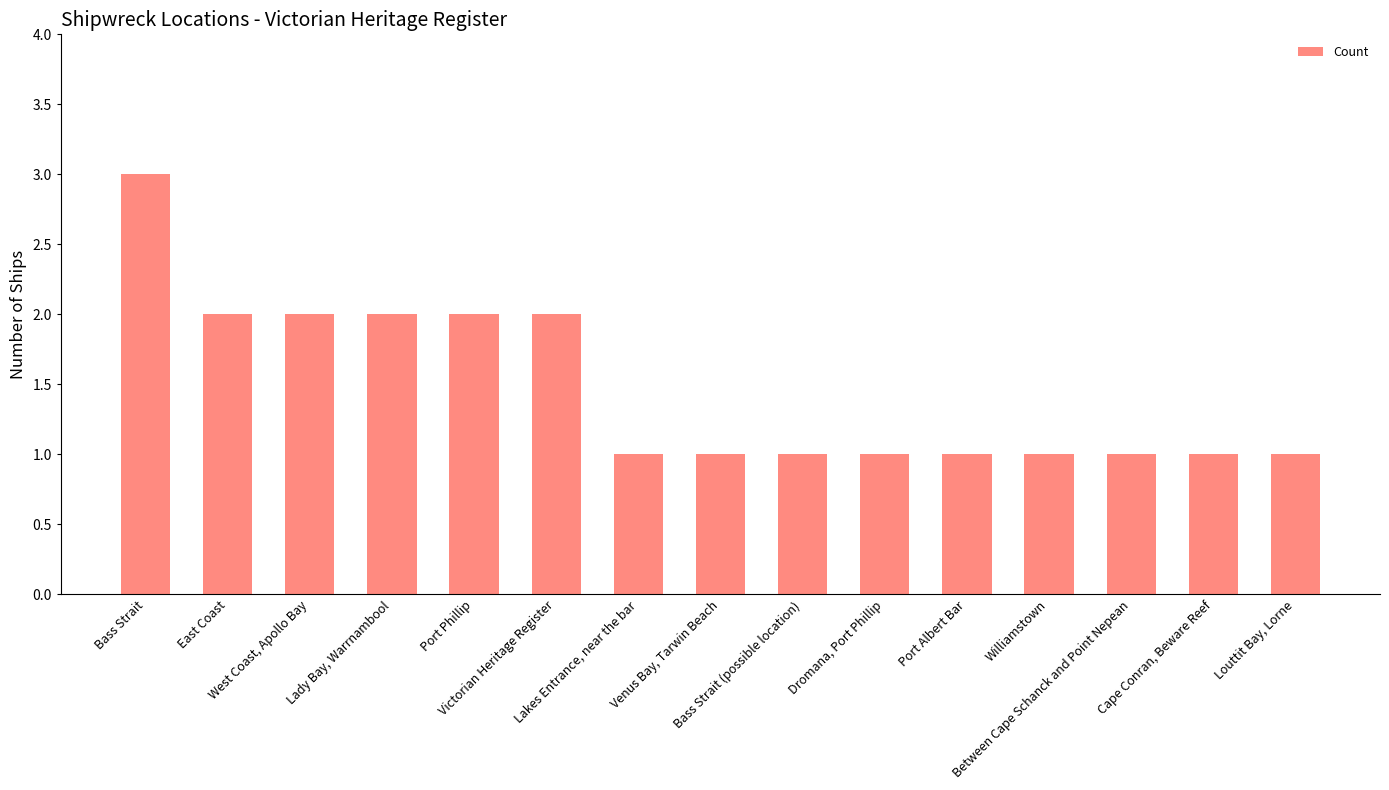

Approximately how many times larger is the value at Venus Bay, Tarwin Beach compared to Lakes Entrance, near the bar?

1.0